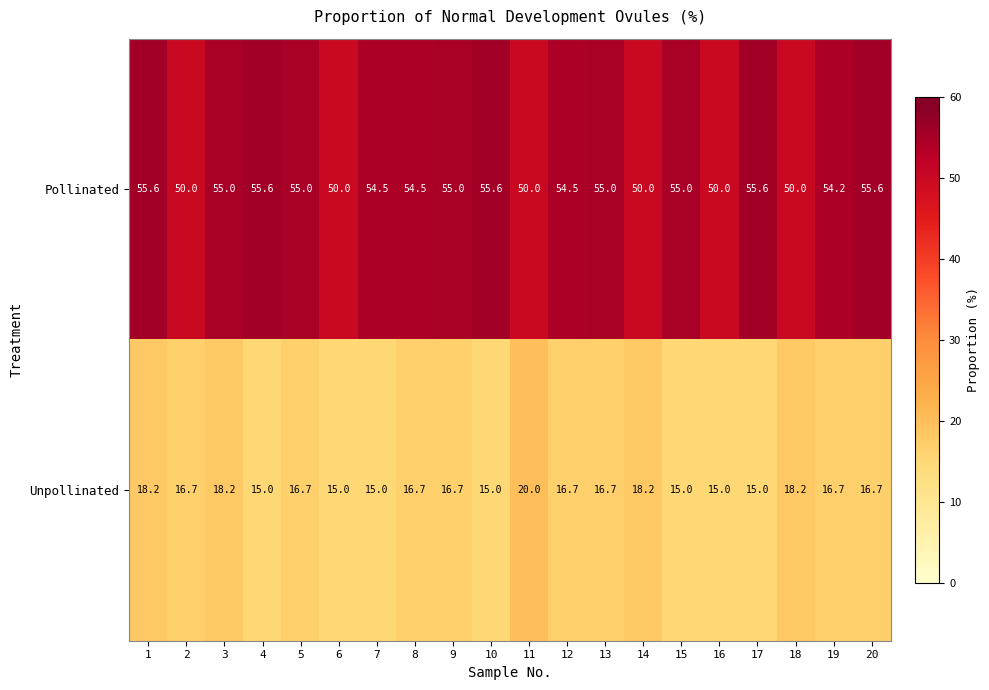

List the series in order of their overall mean, highest first.

Pollinated, Unpollinated